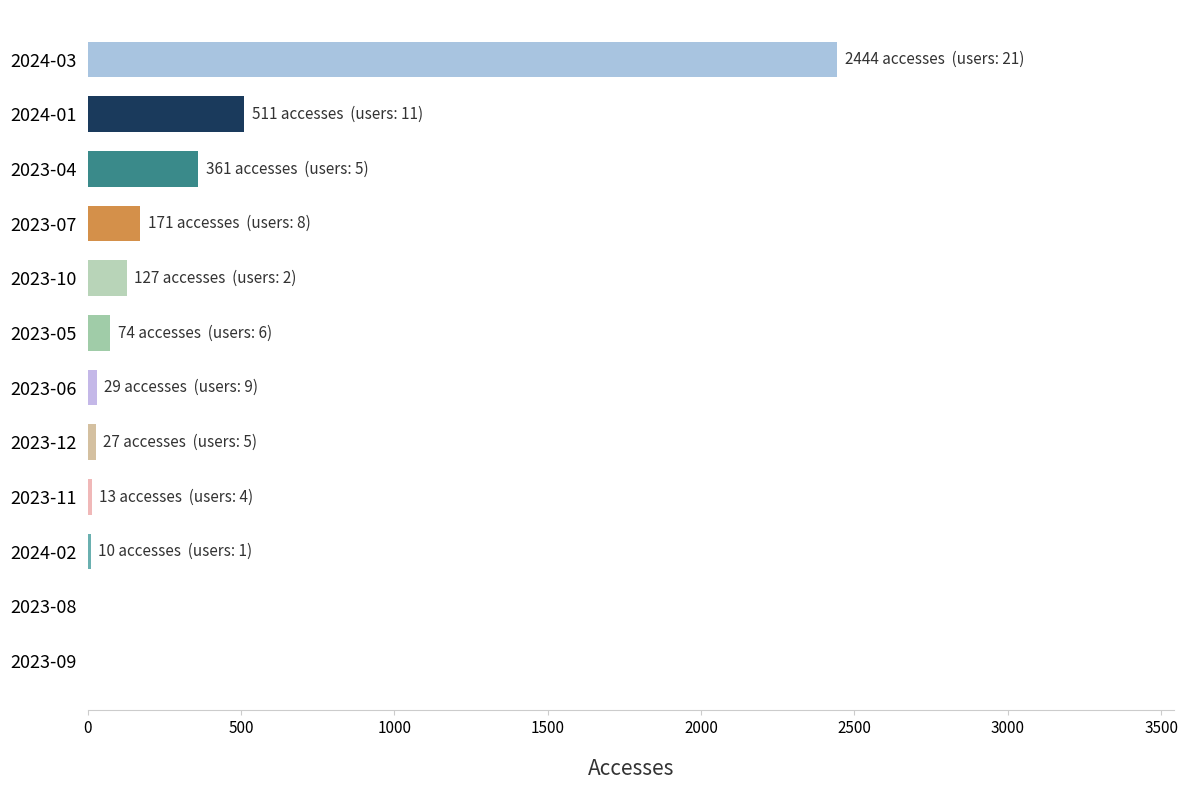

Between 2023-07 and 2023-09, which is larger?

2023-07